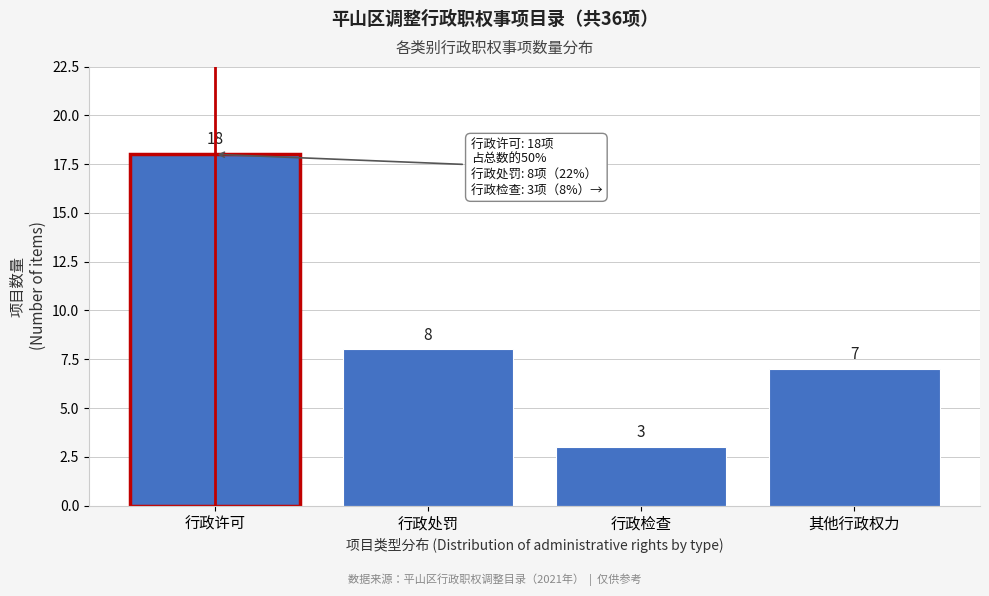

Reading left to right, list all the values displayed in this chart.

行政许可=18	行政处罚=8	行政检查=3	其他行政权力=7